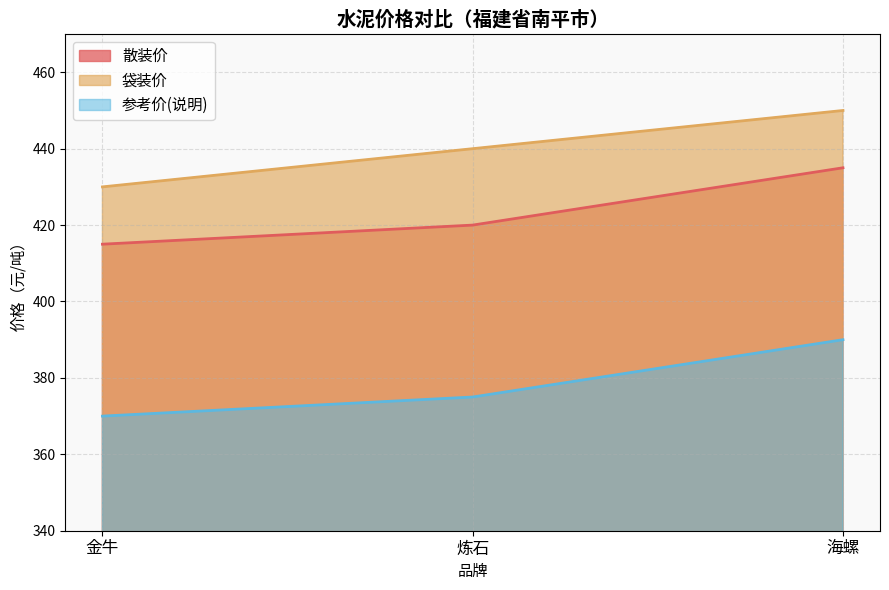

What position from the right is 海螺?

1